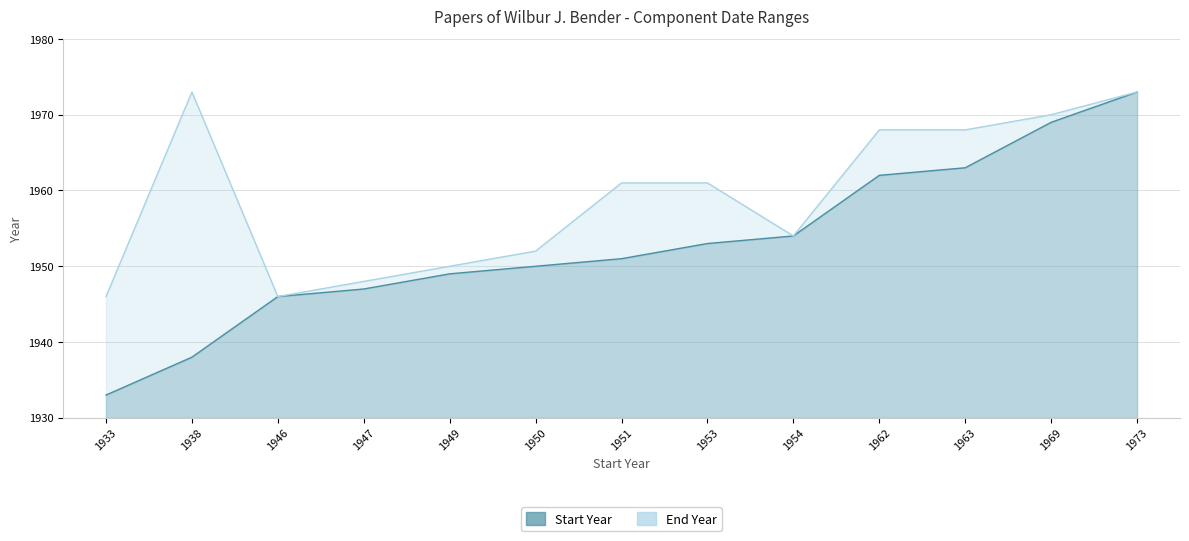

How many lines are shown in the chart?

2